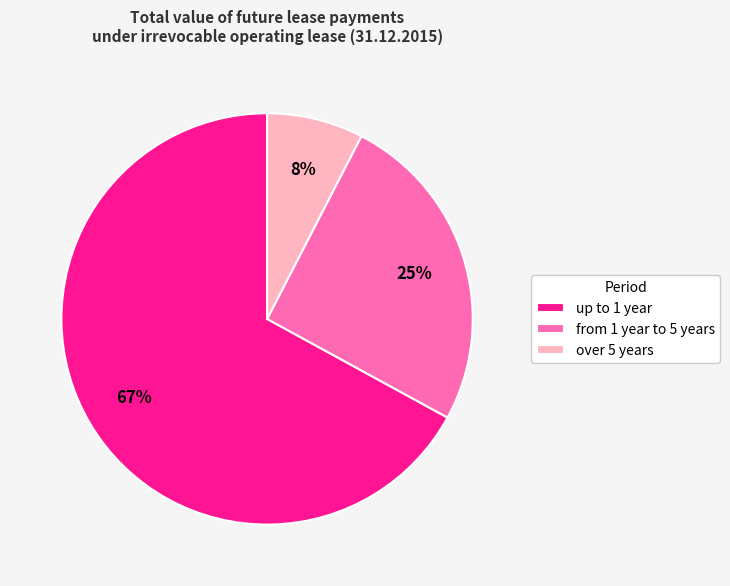

To the nearest percent, what percentage of the pie is over 5 years?

8%